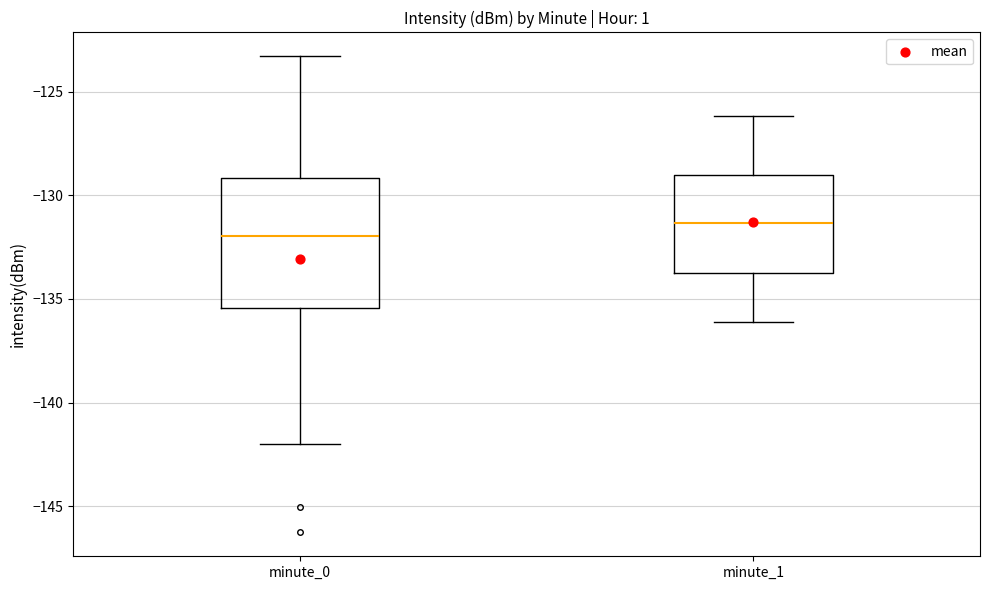

Reading left to right, read every box against the y-axis: the position of its median line, the range the box covers, and the ends of its whiskers. The values are not printed on the chart, so give them approximately, as read against the axis.

minute_0: median -132.0, box -135.5 to -129.0, whiskers -142.0 to -123.5
minute_1: median -131.5, box -134.0 to -129.0, whiskers -136.0 to -126.0